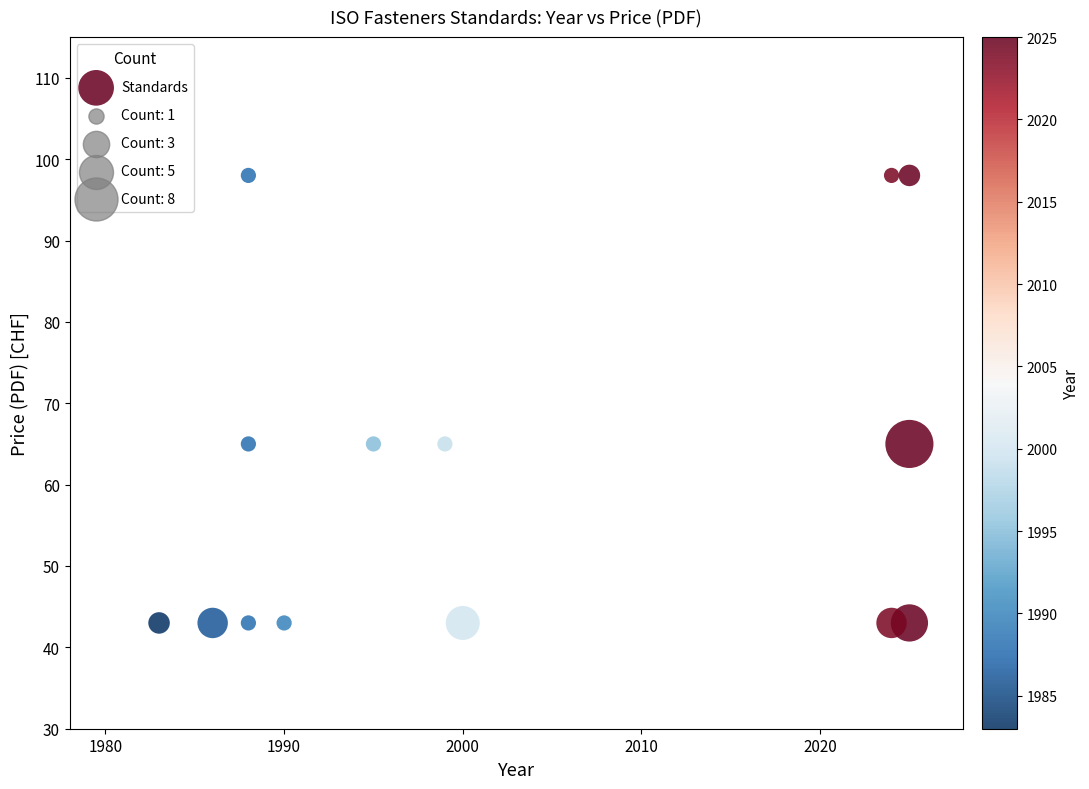

What is the range of X values (max minus min)?

42